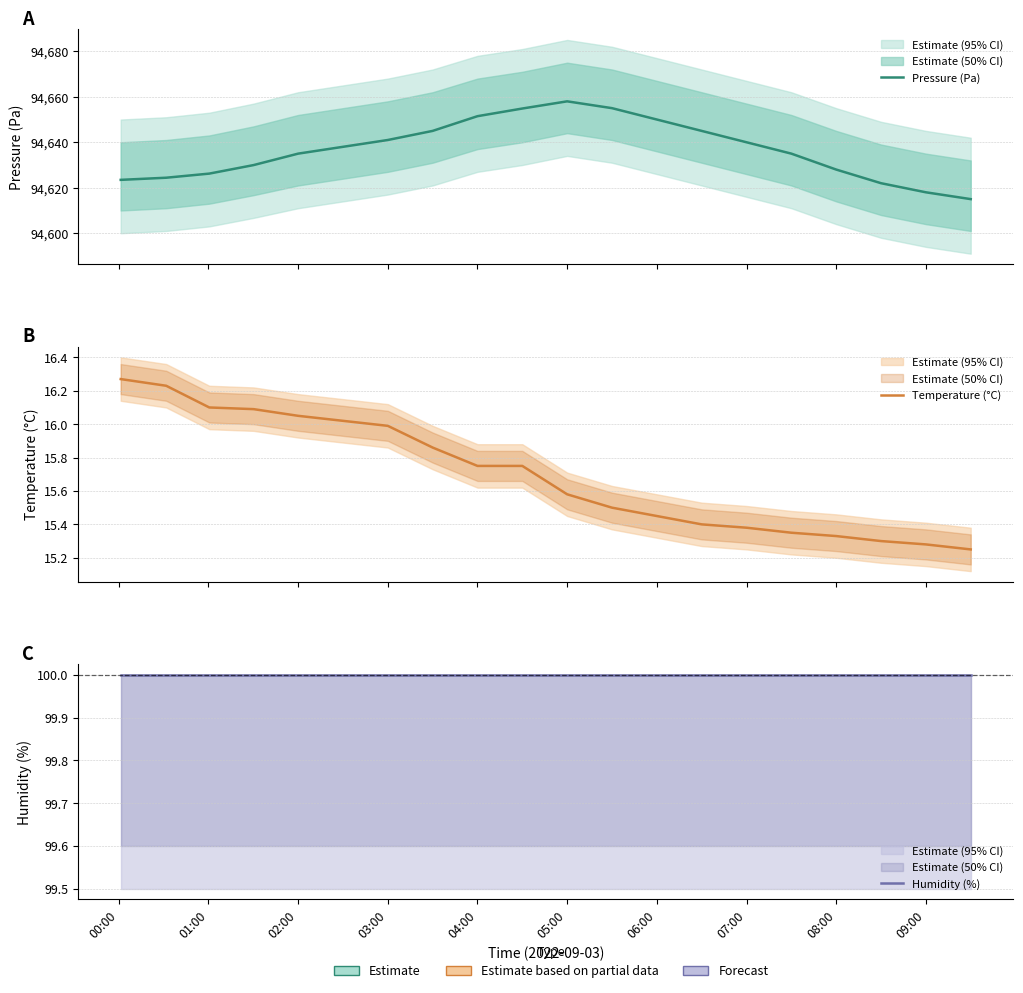

True or false: Temperature (°C) and Humidity (%) intersect in this chart.

False